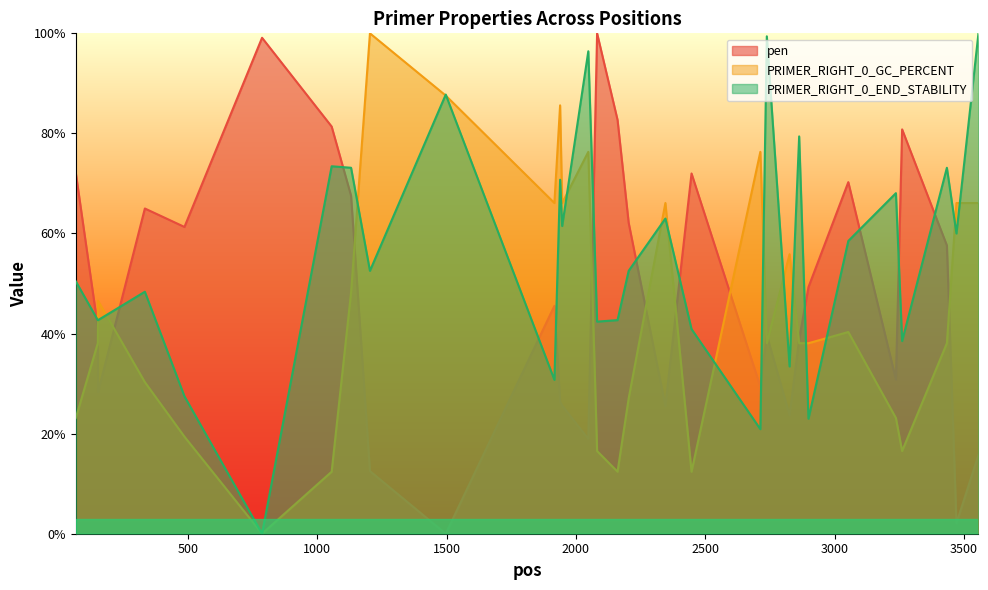

Does the chart have visible grid lines?

No